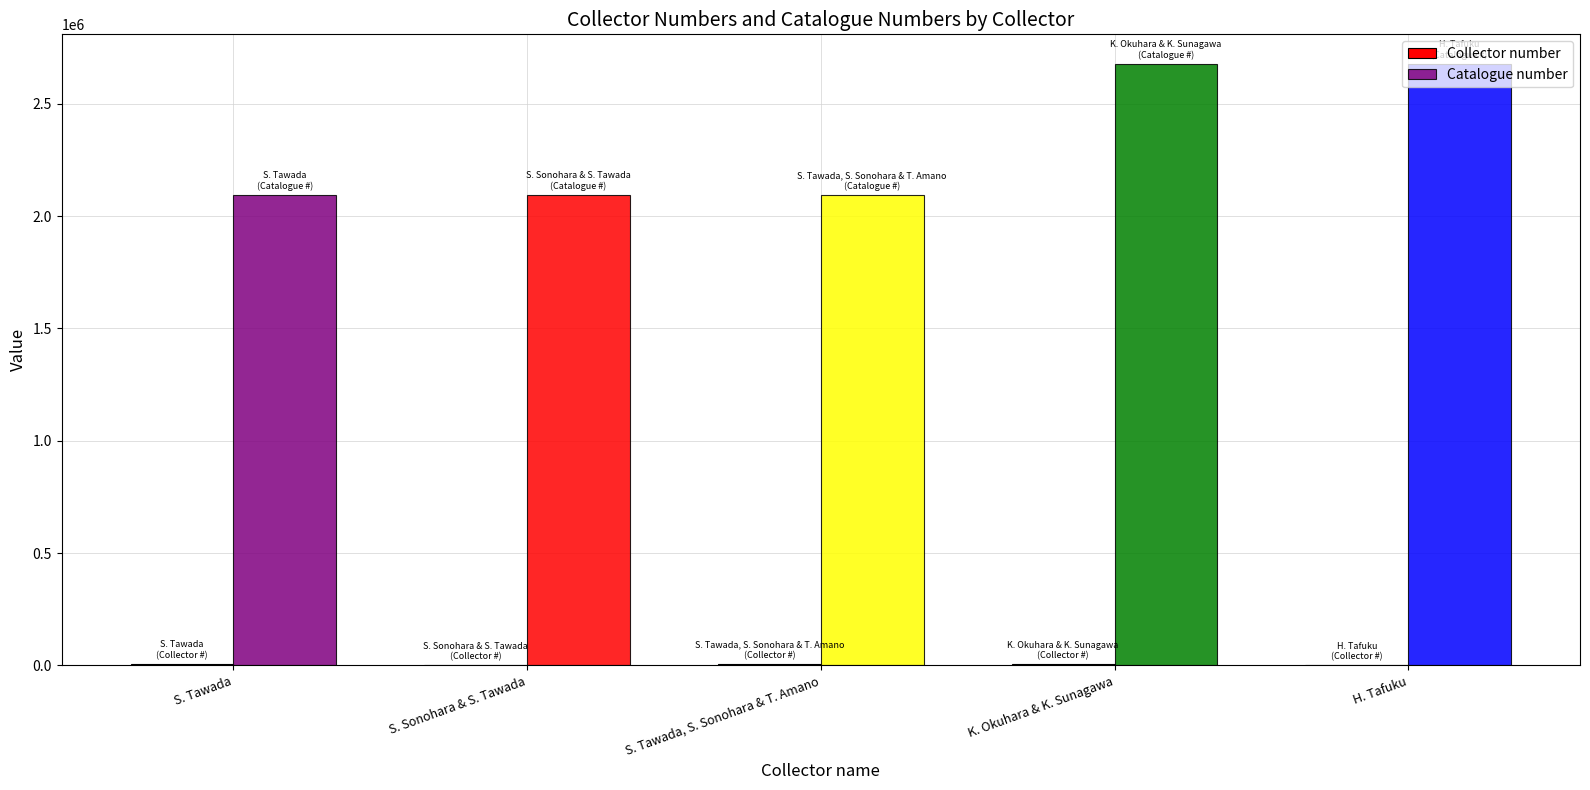

Reading left to right, list all the values displayed in this chart.

Collector number: 6564	14	6082	5351	24
Catalogue number: 2093845	2093064	2093464	2675120	2675119